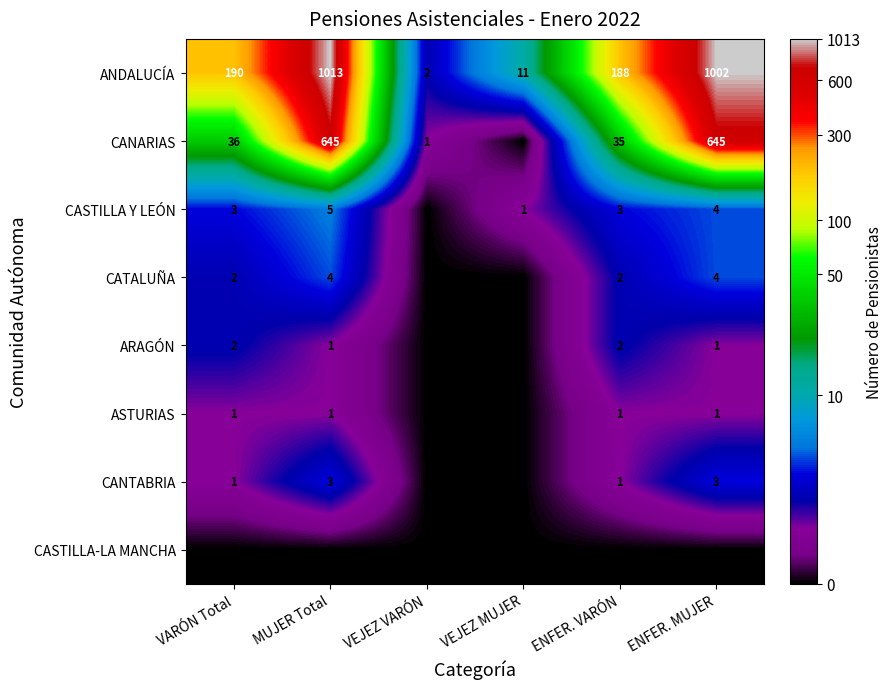

At which label is ANDALUCÍA closest to 507?

VARÓN Total